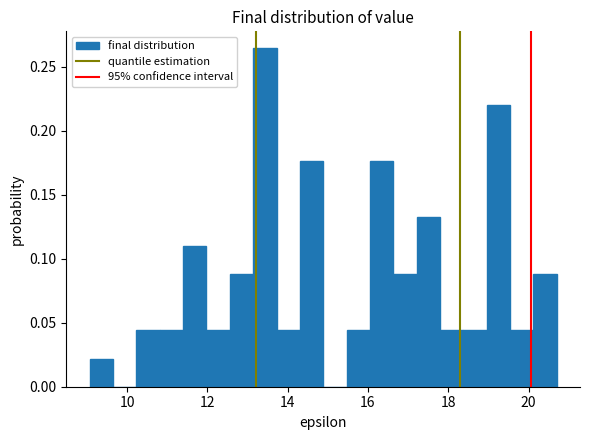

Around what value on the x-axis is the tallest bar? Give the approximate position of its centre, as read against the axis.

13.4